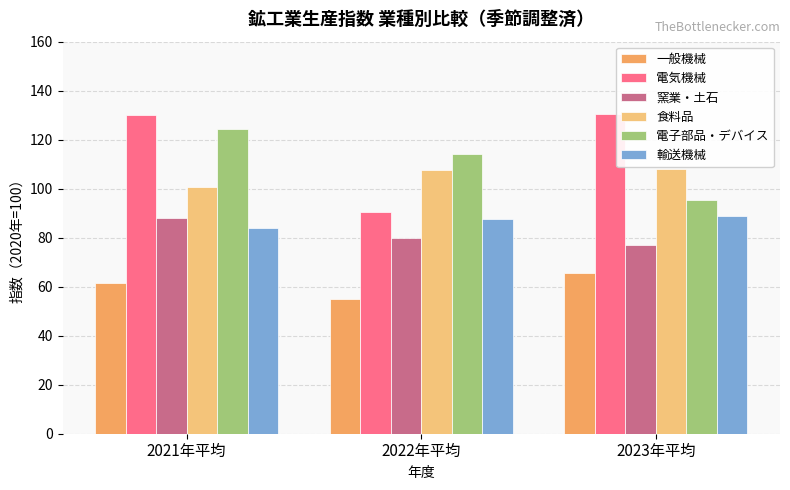

Is it true that 窯業・土石 equals 120.6 at 2022年平均?

False